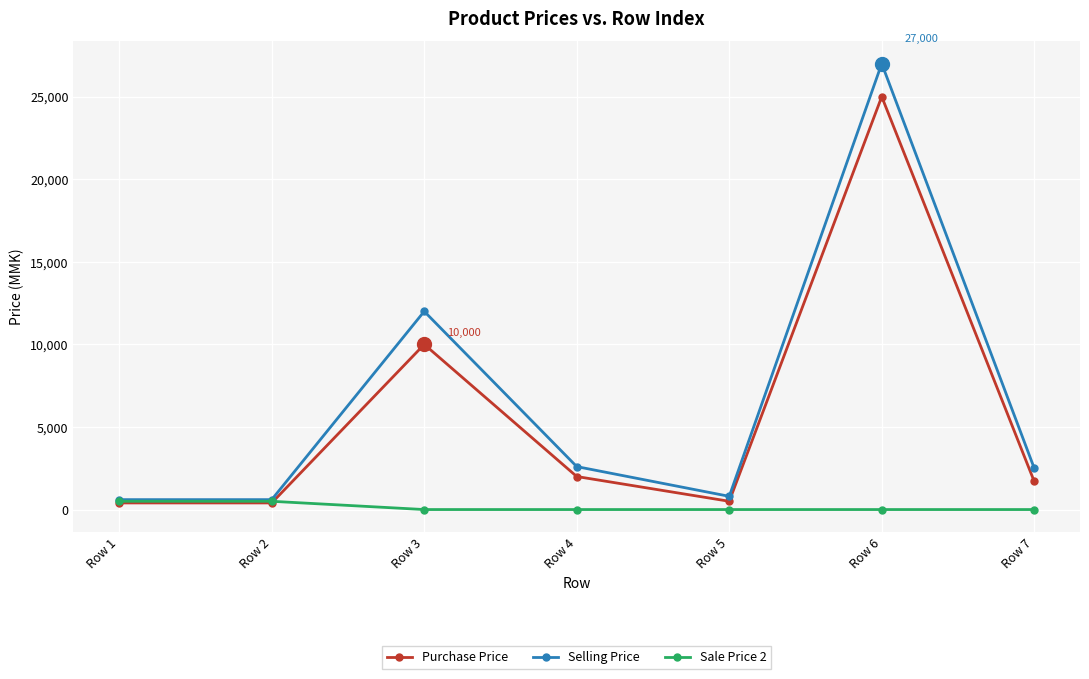

Where is the first local maximum for Selling Price?

Row 3